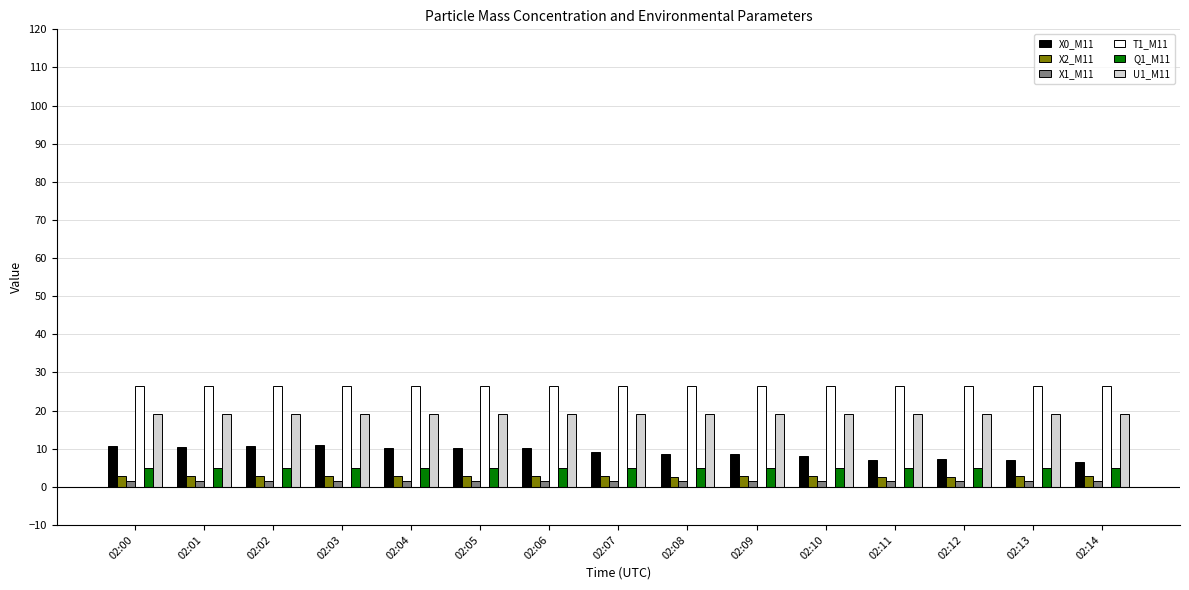

What is the average value of the X0_M11 series?

9.1